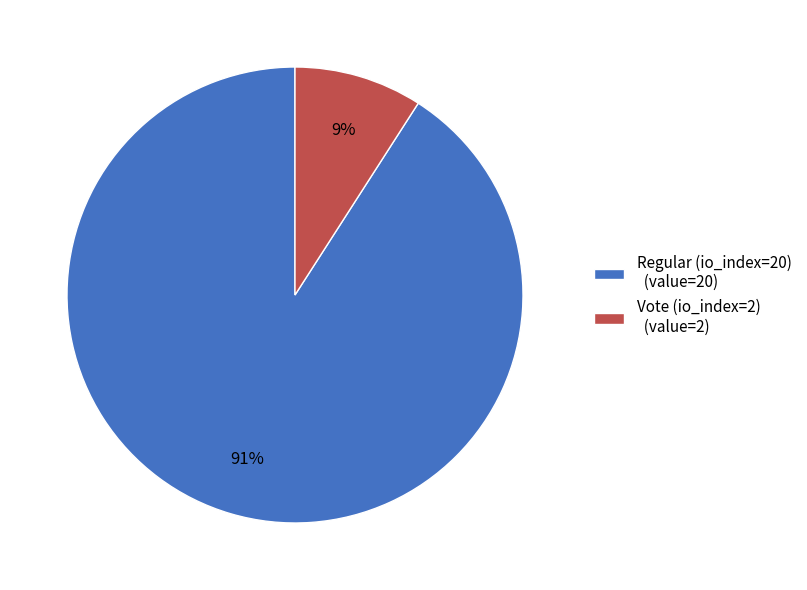

What percentage is the Vote (io_index=2) slice, to the nearest percent?

9%